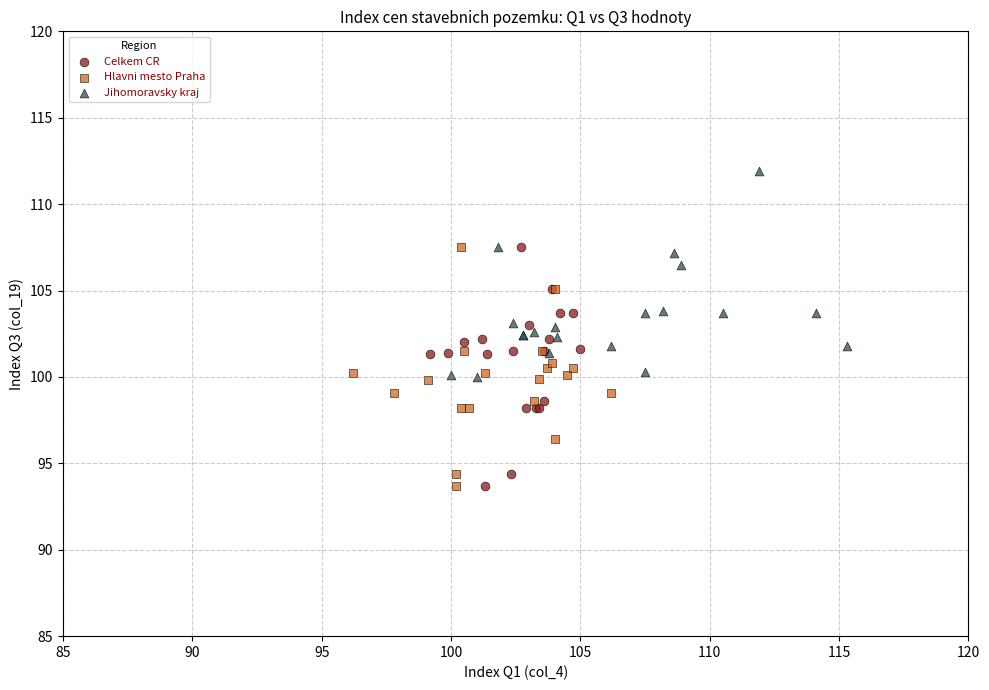

Which series reaches the maximum Y coordinate?

Jihomoravsky kraj